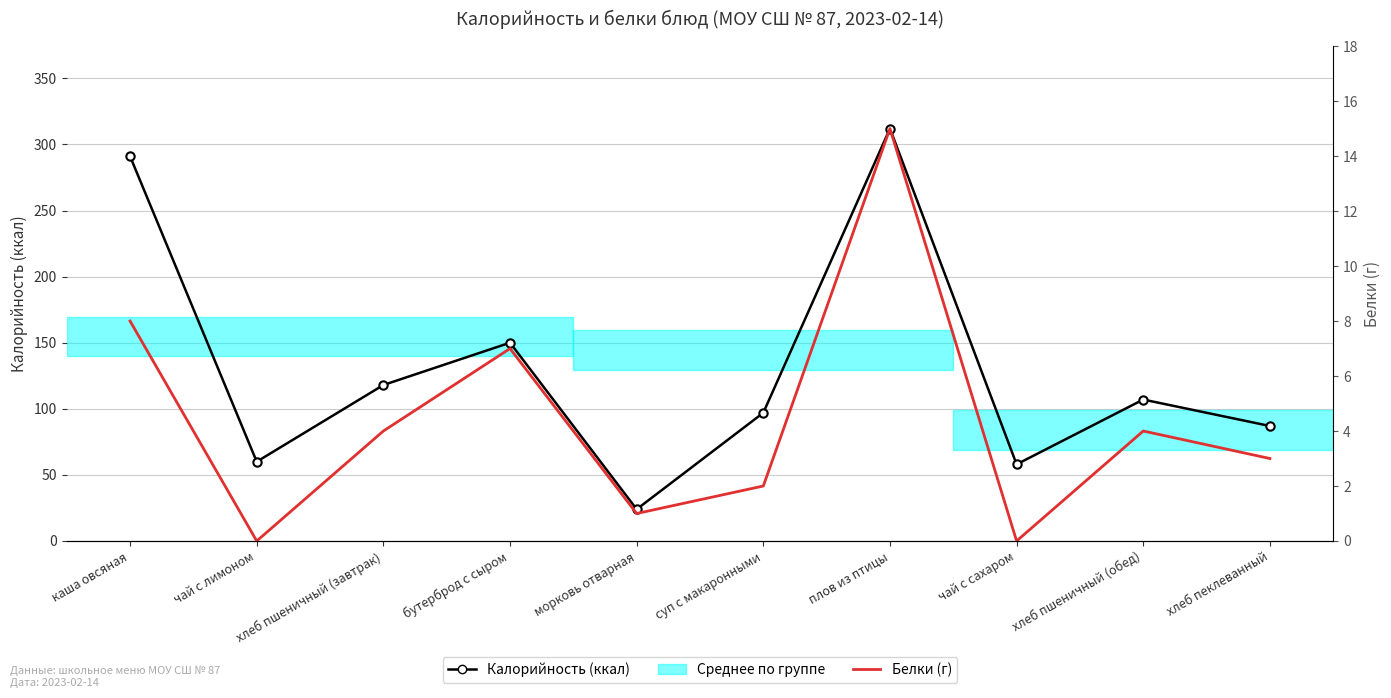

What are all the series names shown in the legend?

Калорийность (ккал), Белки (г)